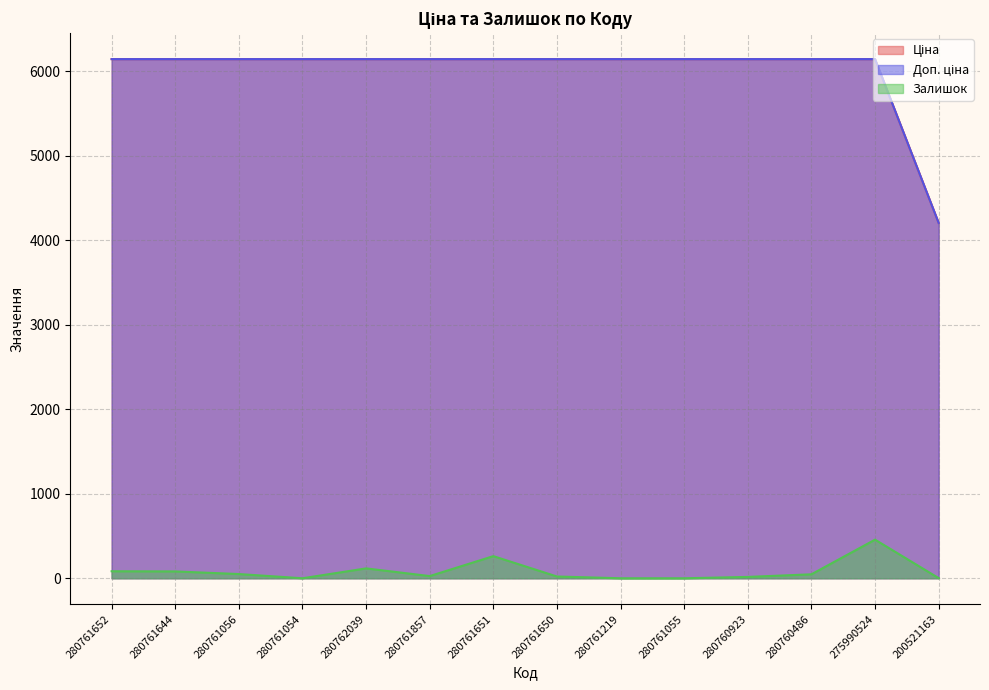

What is the label of the 14th point from the right?

280761652